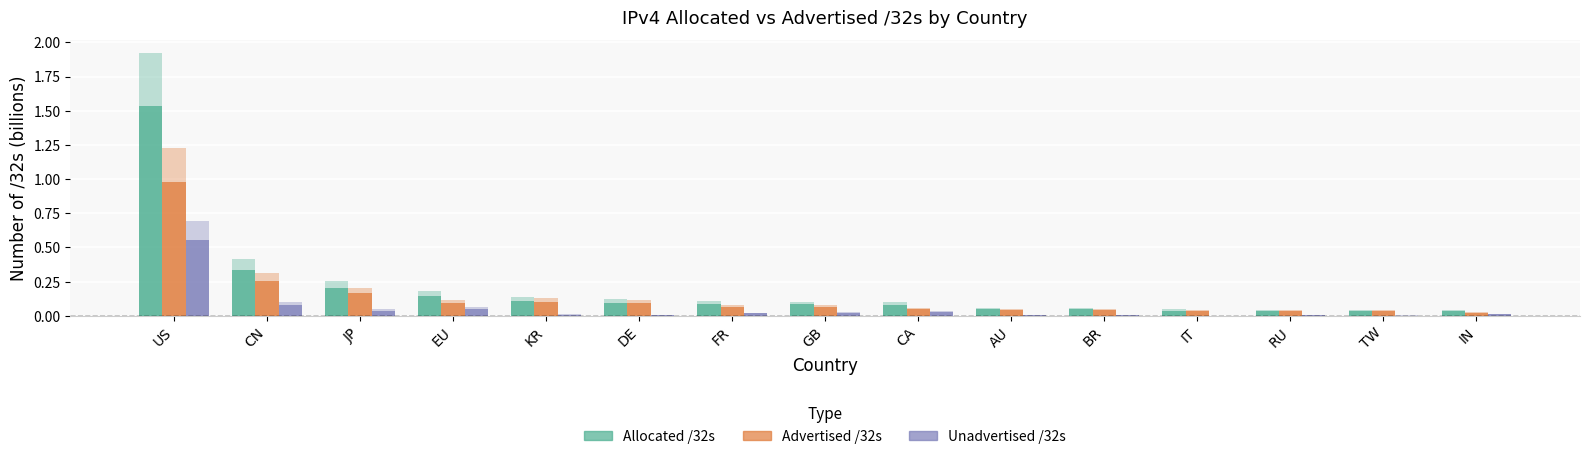

Is it true that Allocated /32s equals 1.5 at US?

True